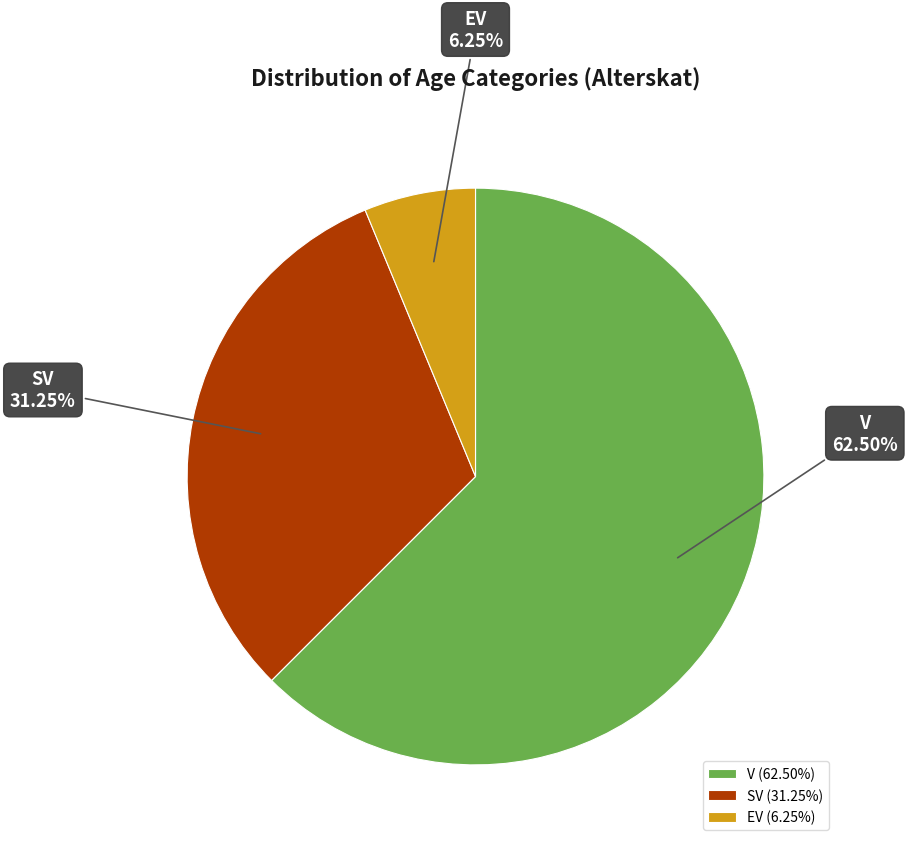

Which slice is the largest?

V